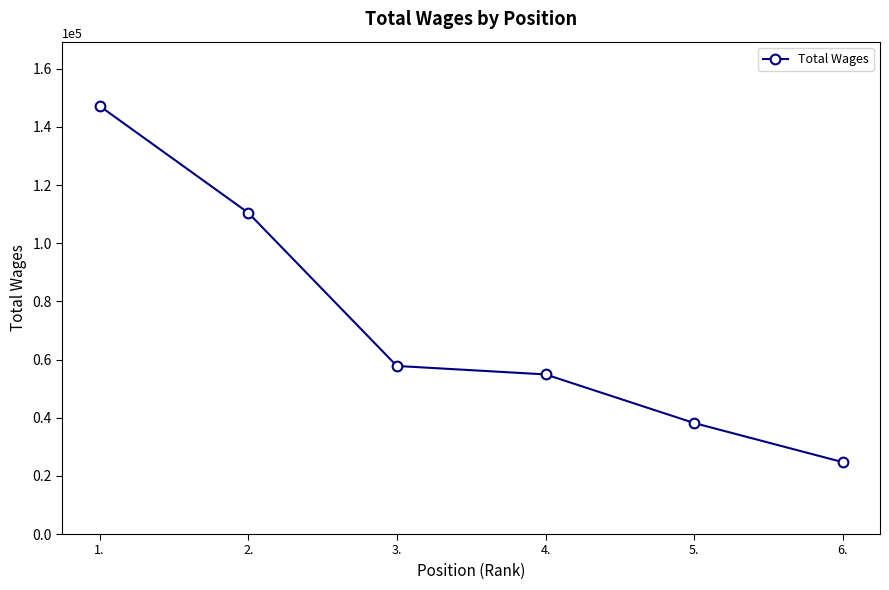

What is the smallest value displayed?

24707